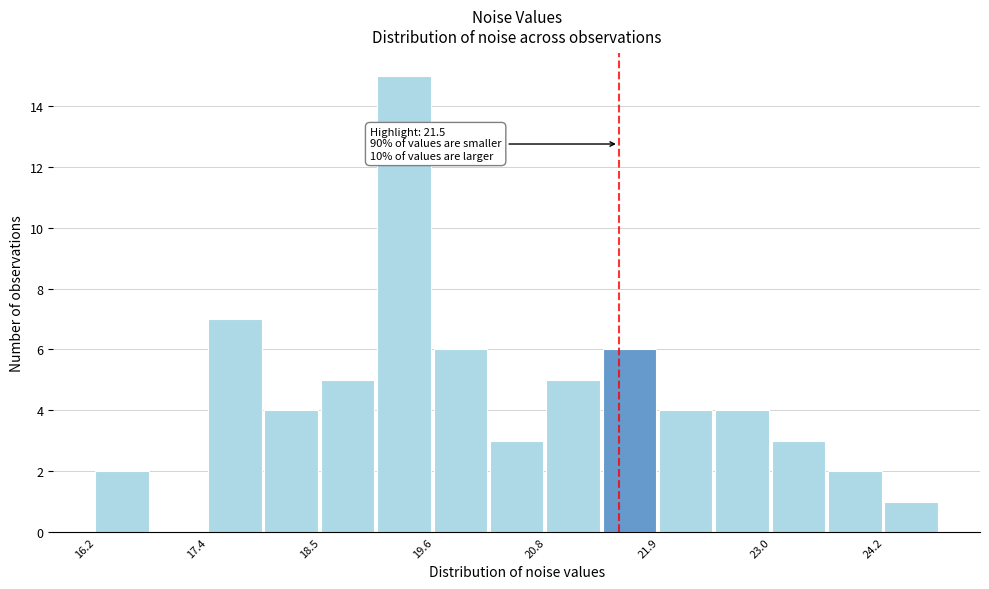

Read against the x-axis, roughly where is the centre of the tallest bar?

19.4